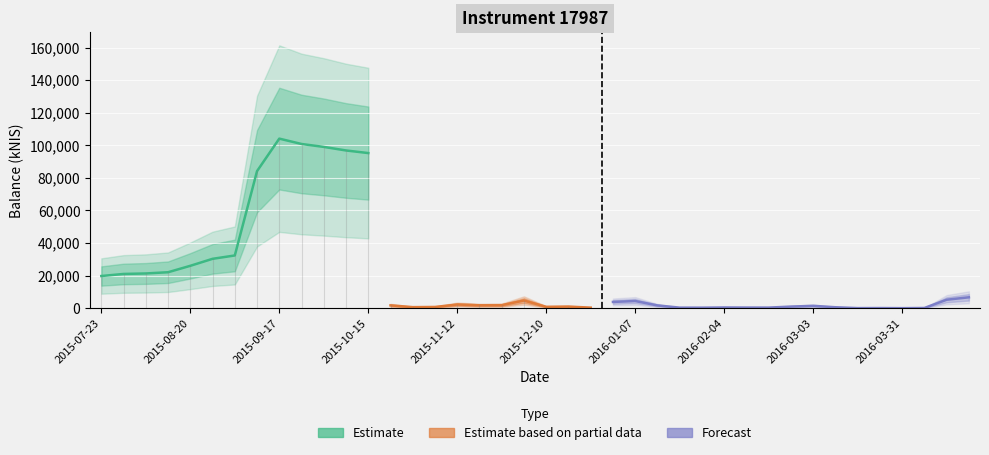

Reading left to right, list all the values displayed in this chart.

19743.7	21016.1	21317.4	22070.6	26013.9	30304.3	32363.1	84141.4	104075.9	100781.3	98993.2	96809.4	95212.1	1735.0	642.7	753.8	2247.5	1785.5	1851.5	4695.3	832.7	985.9	342.0	3834.8	4402.0	1697.6	335.5	318.0	439.5	383.6	364.8	977.4	1444.4	575.6	54.9	86.7	20.6	121.8	5191.4	6683.3